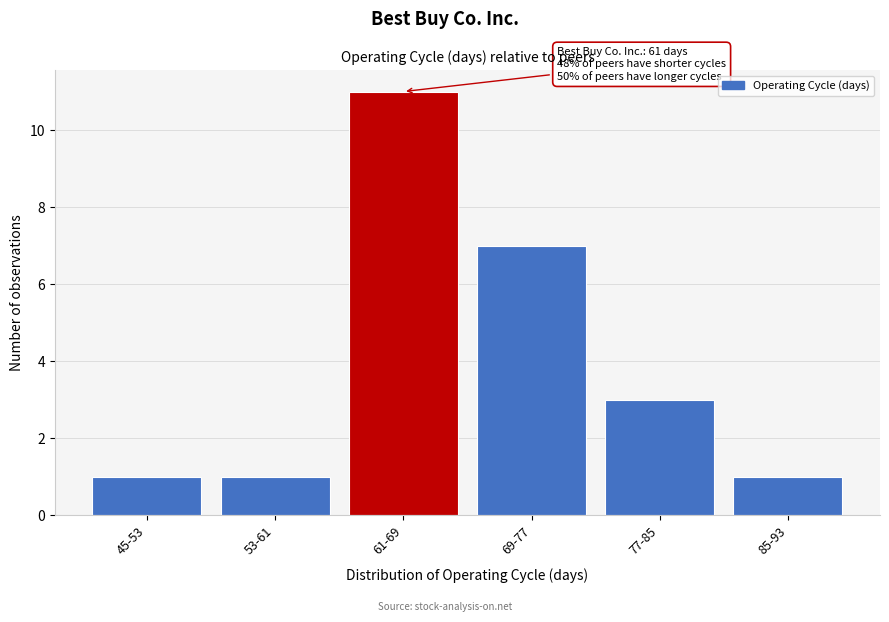

Reading left to right, what are all the values shown in this chart?

45-53=1	53-61=1	61-69=11	69-77=7	77-85=3	85-93=1